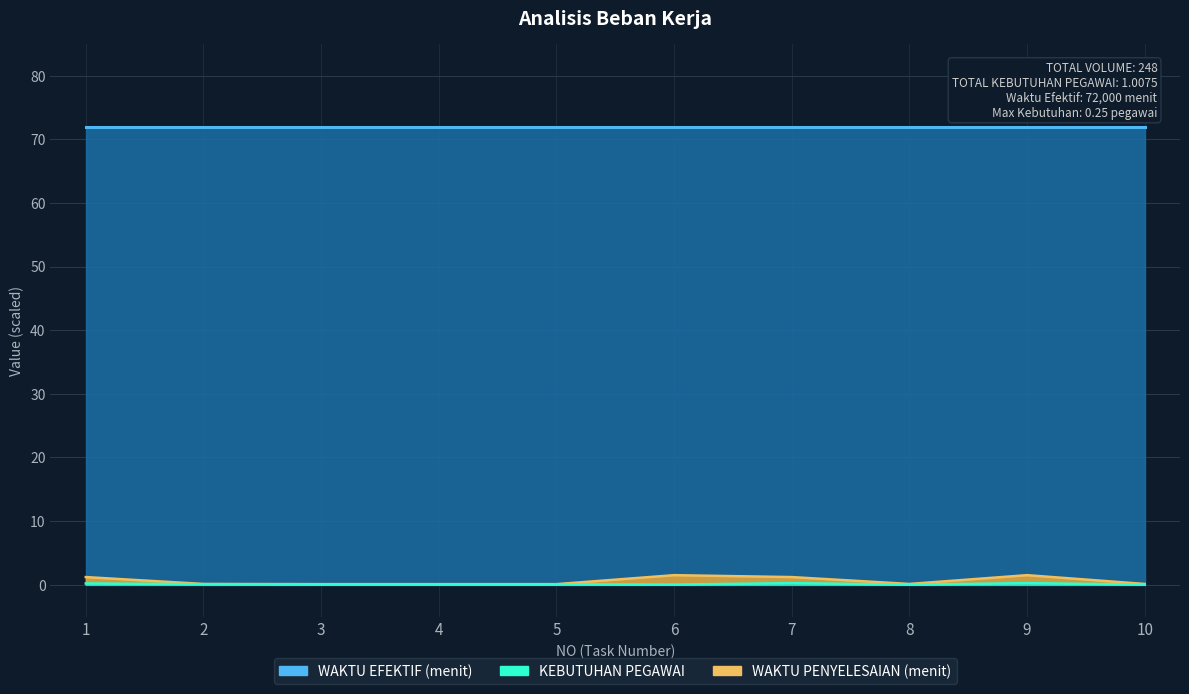

The KEBUTUHAN PEGAWAI series shows 0.2 at 9. True or false?

True